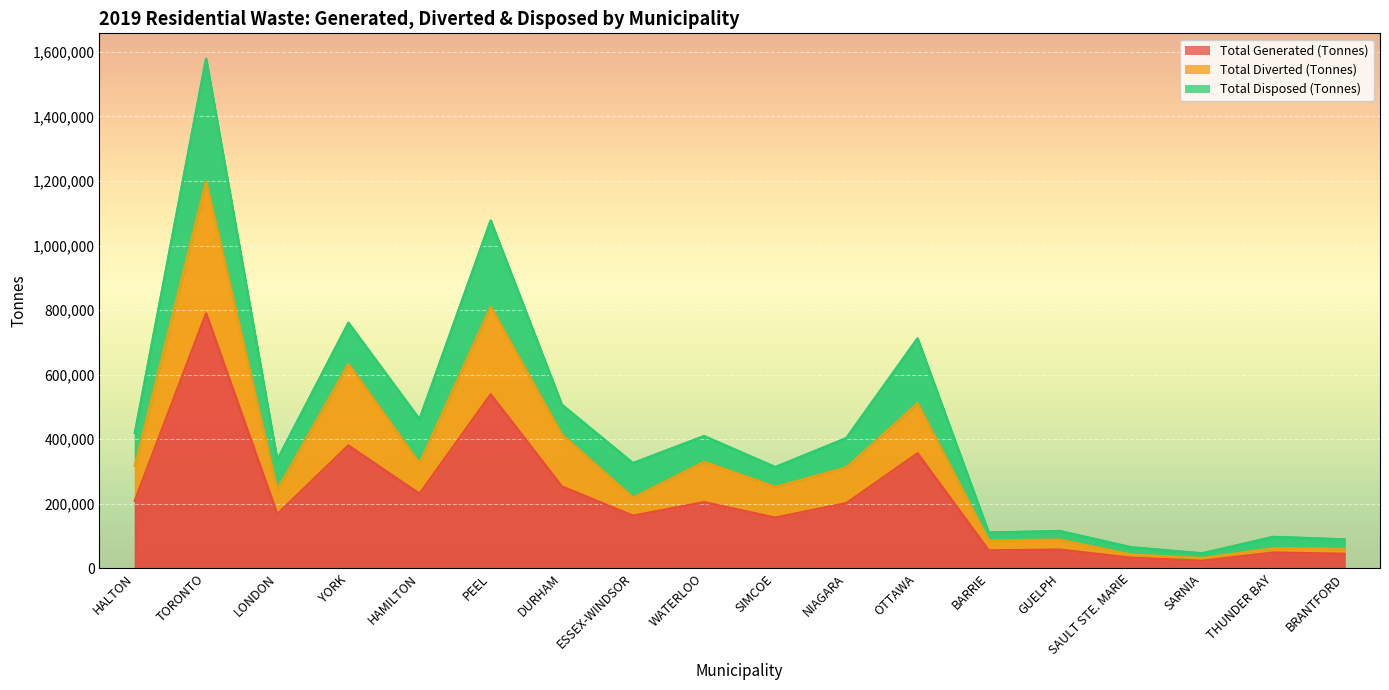

True or false: Total Diverted (Tonnes) has a value of 131374.9 at GUELPH.

False